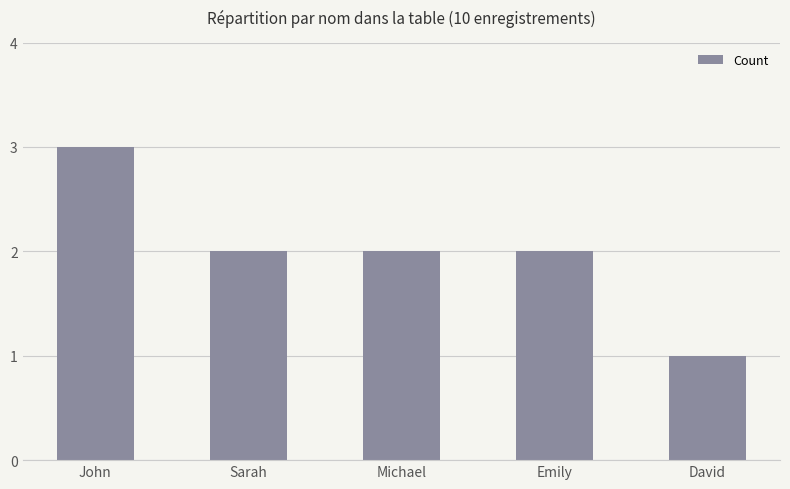

Reading right to left, extract all data points from this chart.

David=1	Emily=2	Michael=2	Sarah=2	John=3